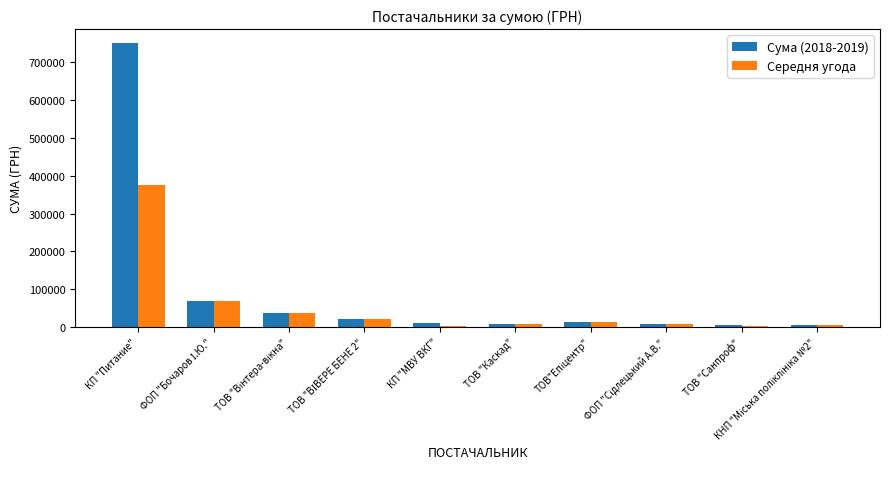

What is the sum of all Сума (2018-2019) values?

925963.9